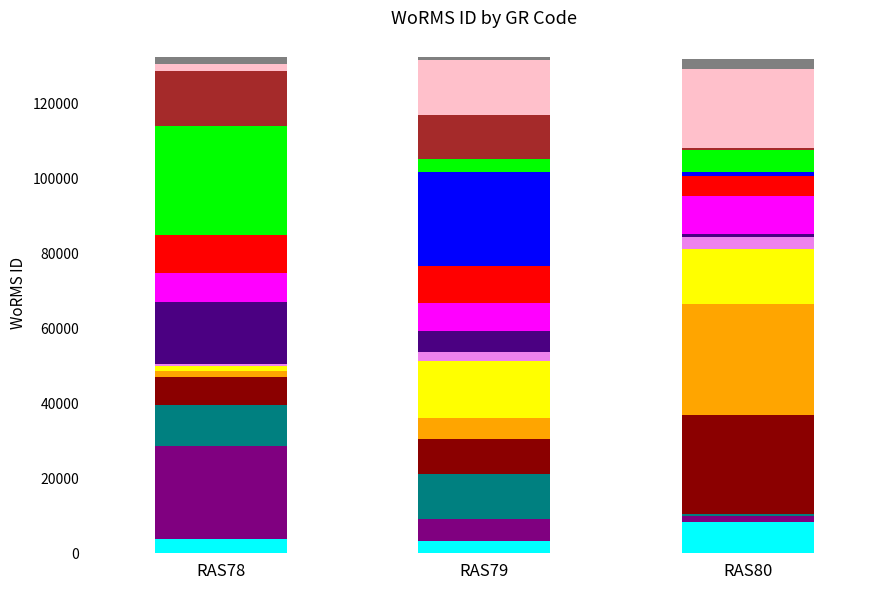

Are the bars grouped side by side (vs. stacked)?

No